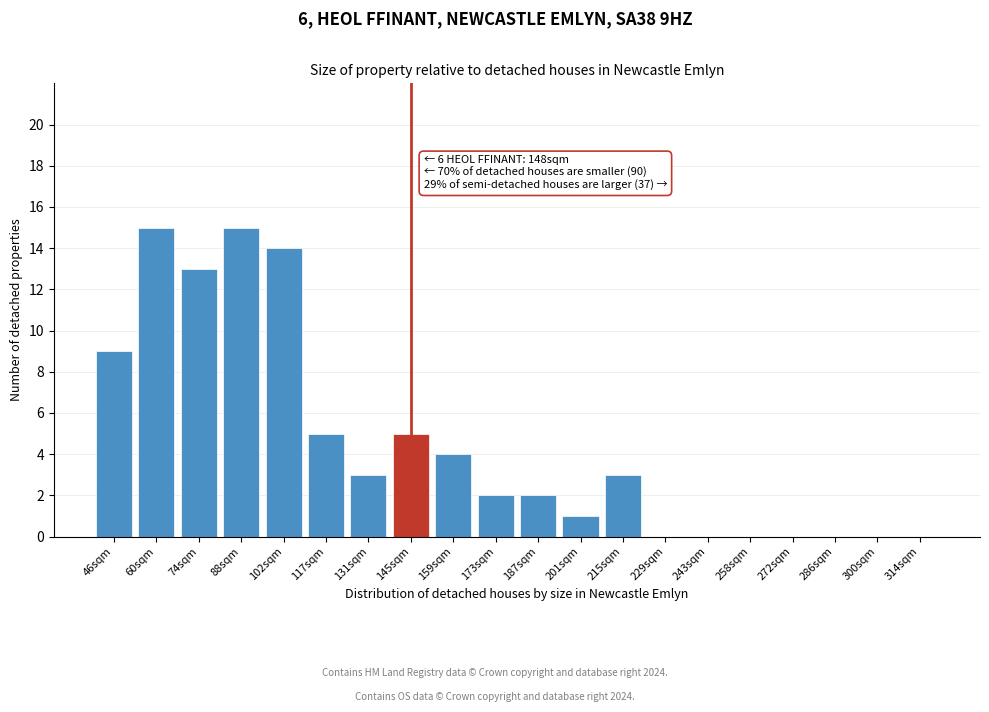

Reading right to left, transcribe all the data shown in this chart.

314sqm=0	300sqm=0	286sqm=0	272sqm=0	258sqm=0	243sqm=0	229sqm=0	215sqm=3	201sqm=1	187sqm=2	173sqm=2	159sqm=4	145sqm=5	131sqm=3	117sqm=5	102sqm=14	88sqm=15	74sqm=13	60sqm=15	46sqm=9